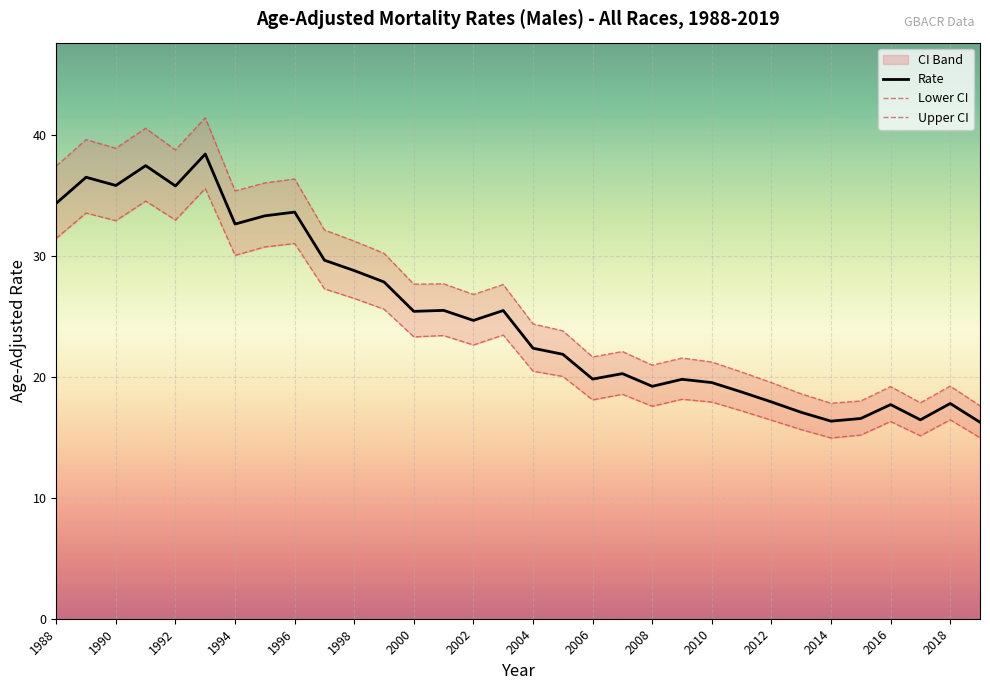

What is the highest value of the Rate series?

38.4